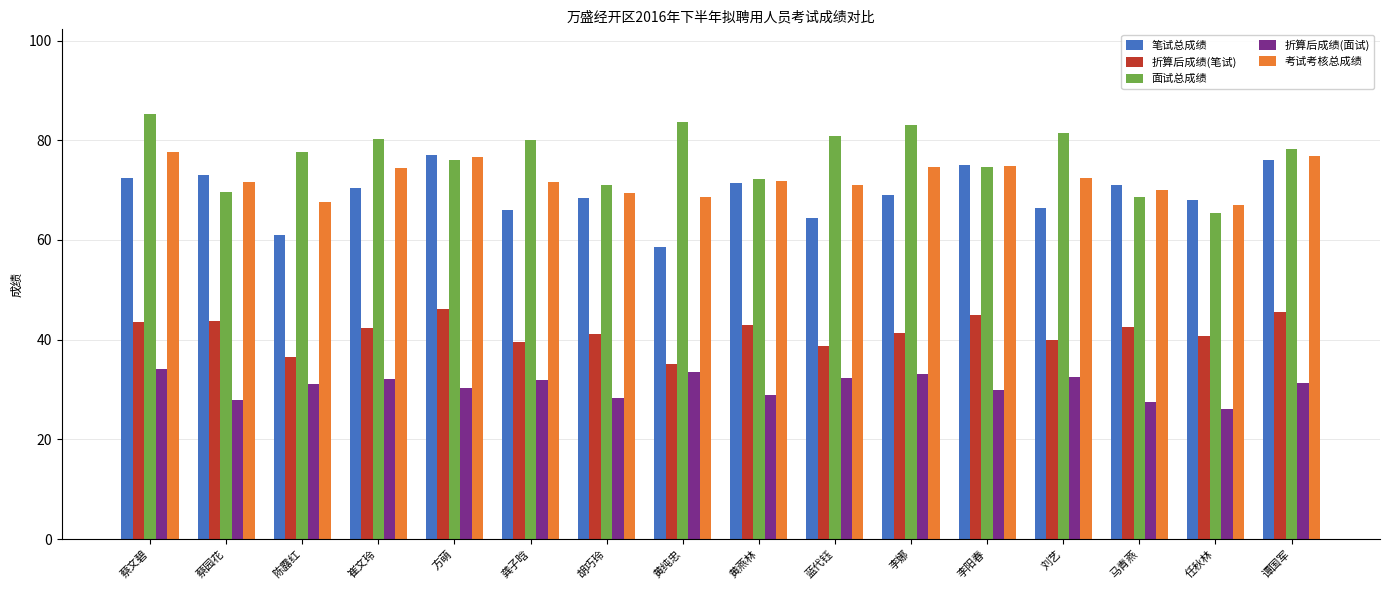

What is the total value across all series at 黄燕林?

287.3